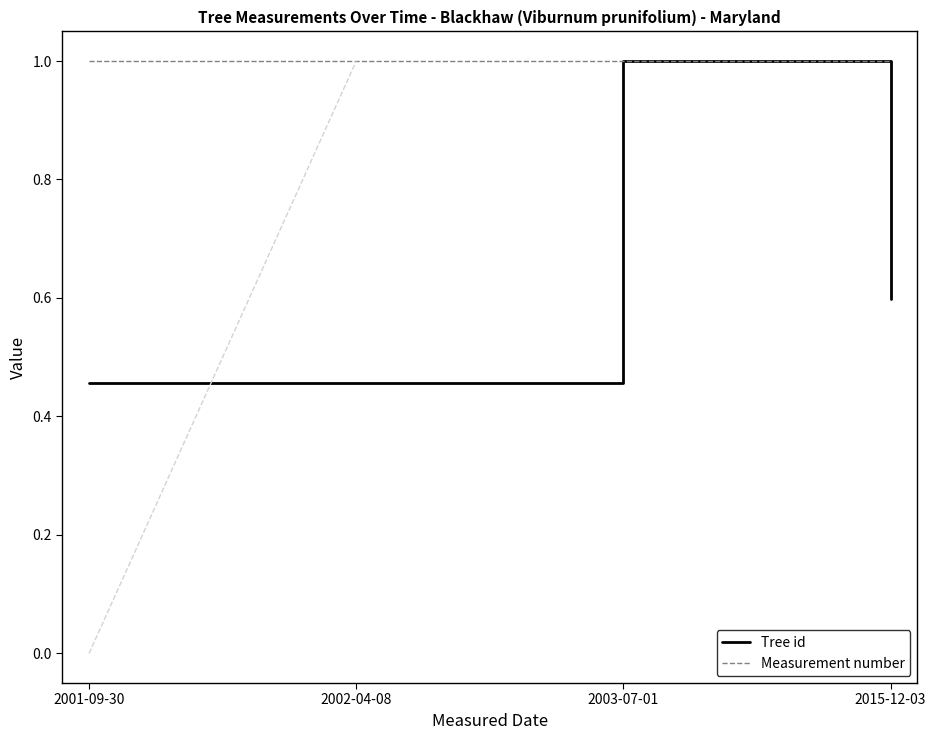

Reading left to right, what are all the values shown in this chart?

Tree id: 0.5	0.5	1.0	0.6
Measurement number: 1.0	1.0	1.0	1.0